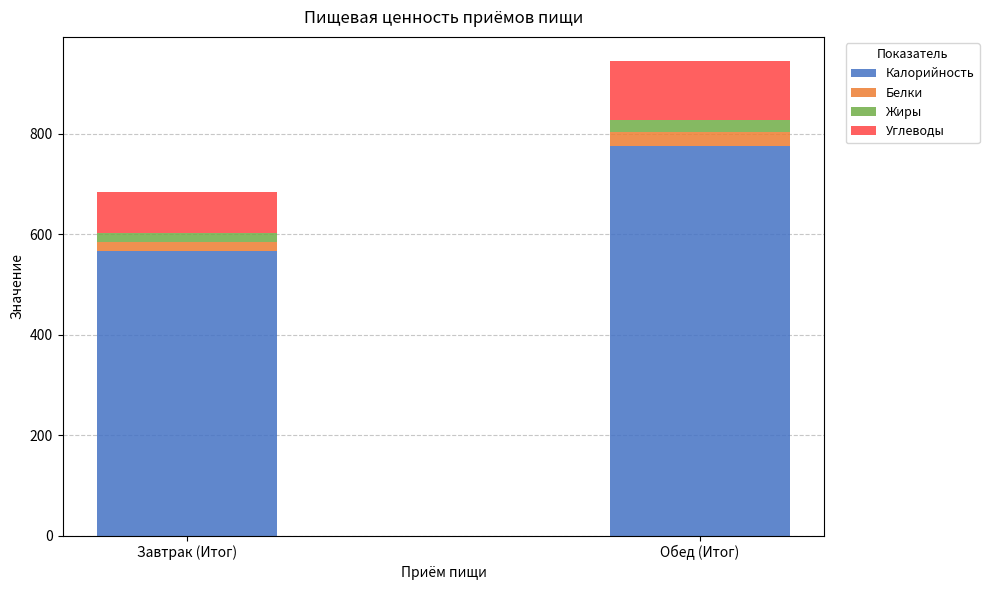

At which label does Калорийность reach its peak?

Обед (Итог)